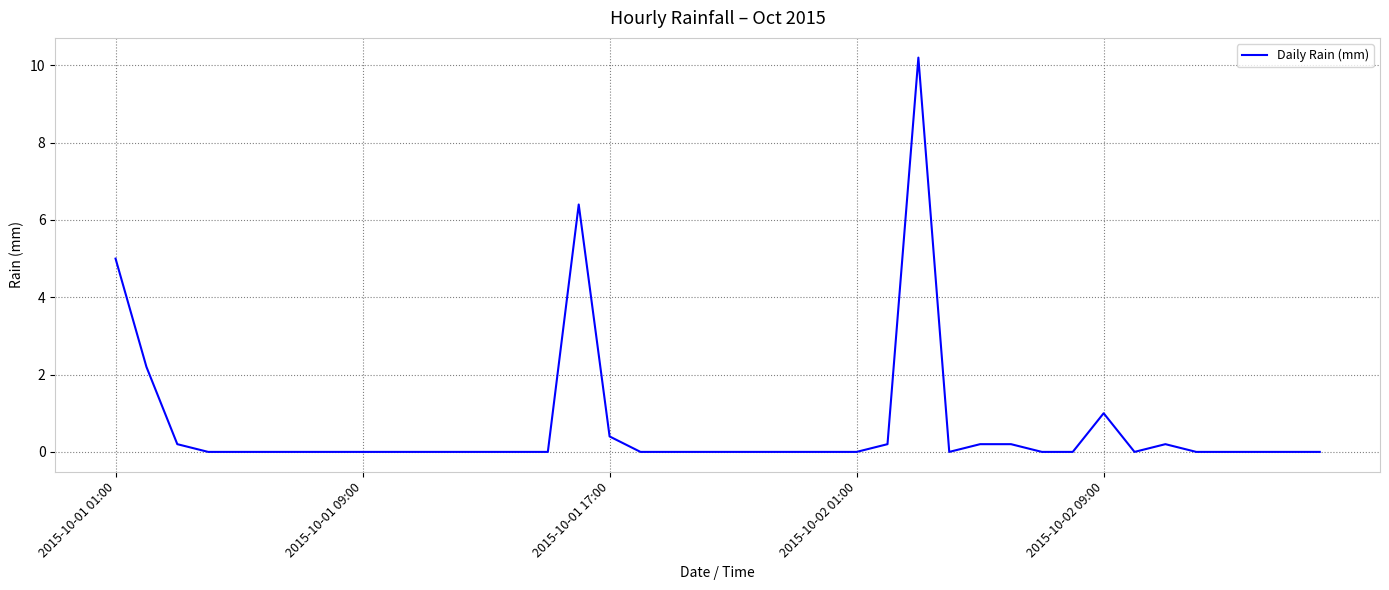

Does the chart display data point markers on the line(s)?

No